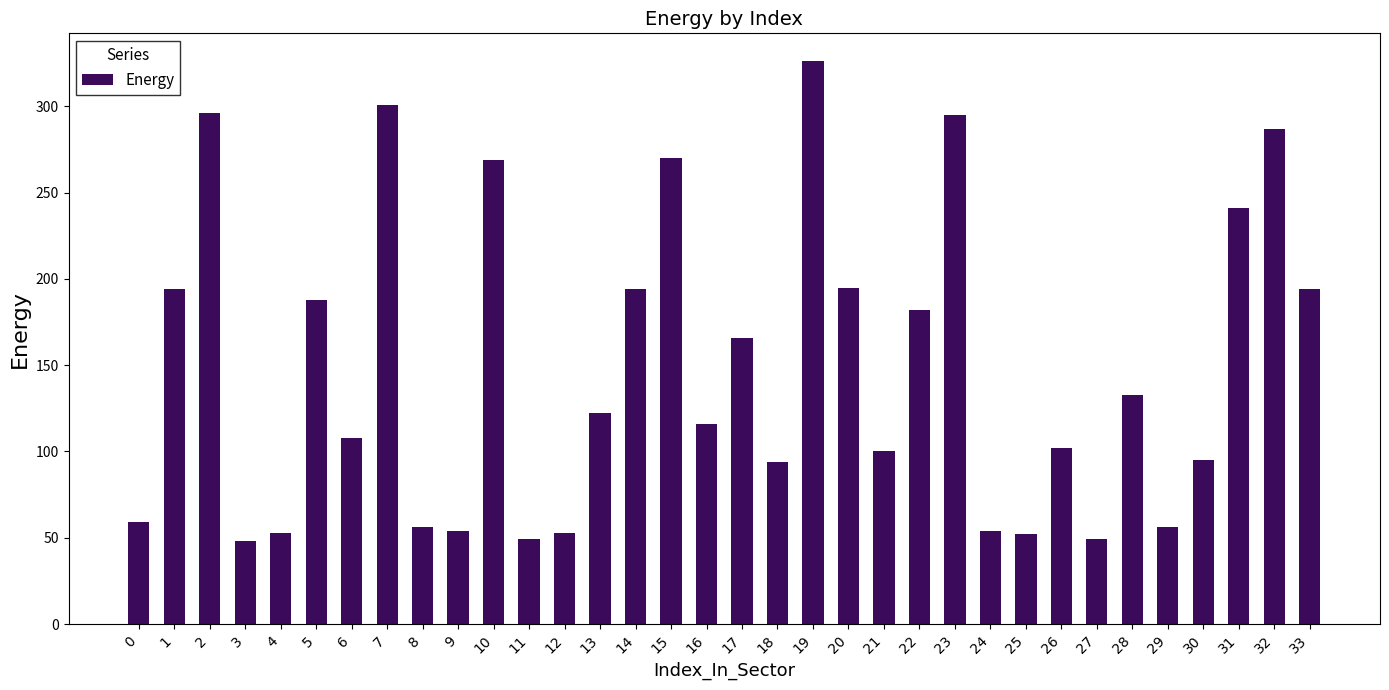

What value does the data have at 17, to the nearest 10?

170